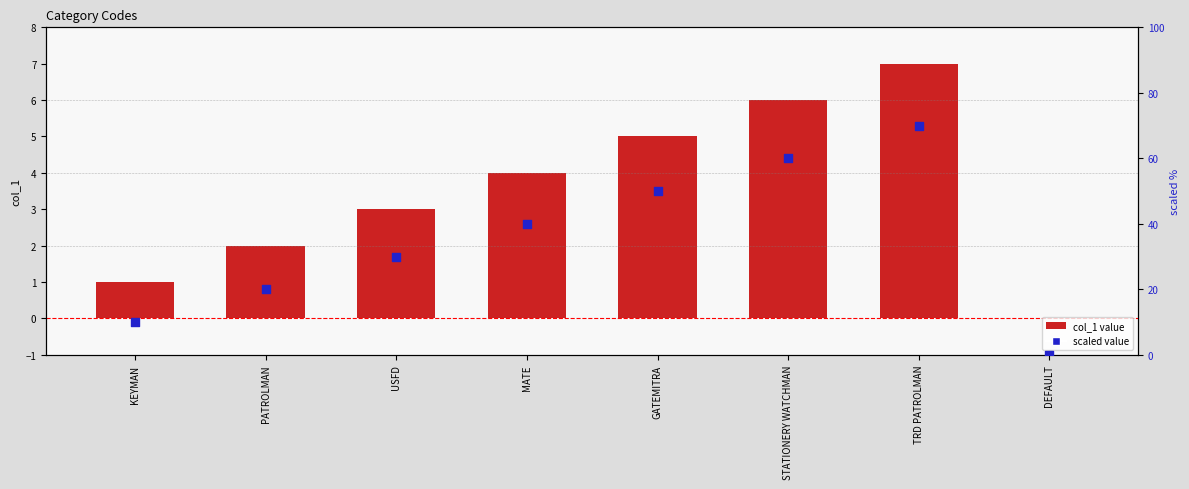

What is the total value across all series at MATE?

44